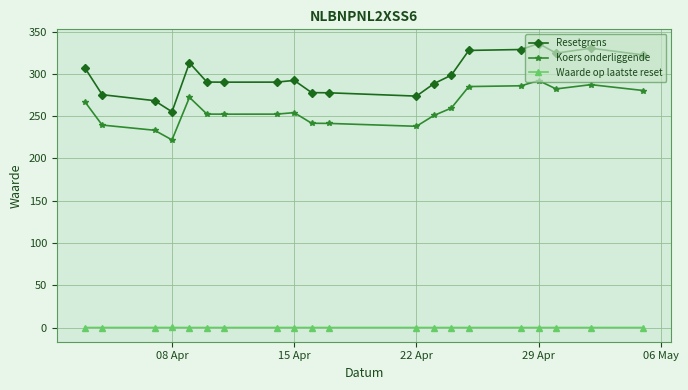

What is the average value of the Koers onderliggende series?

259.4